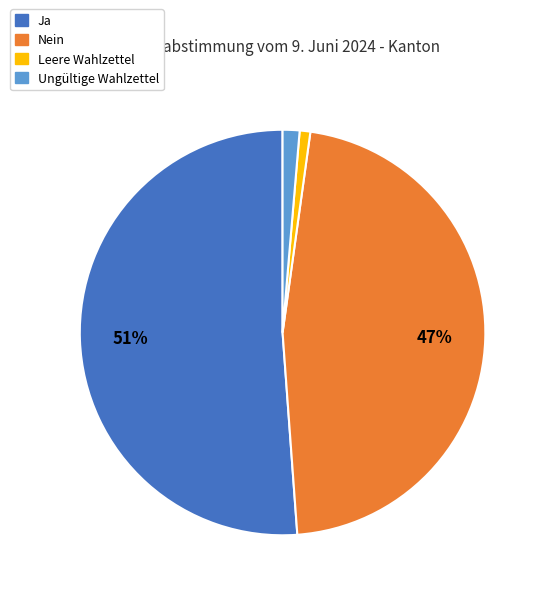

How many slices are in this pie chart?

4